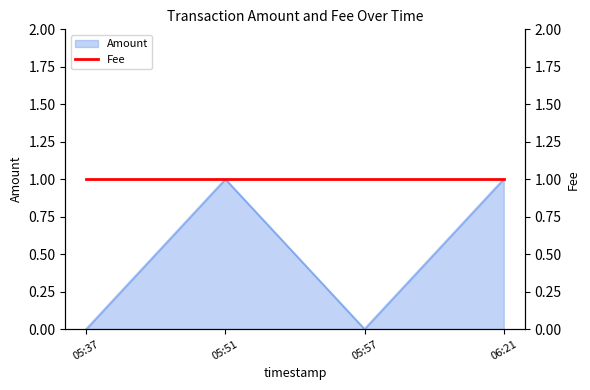

How many lines are shown in the chart?

1